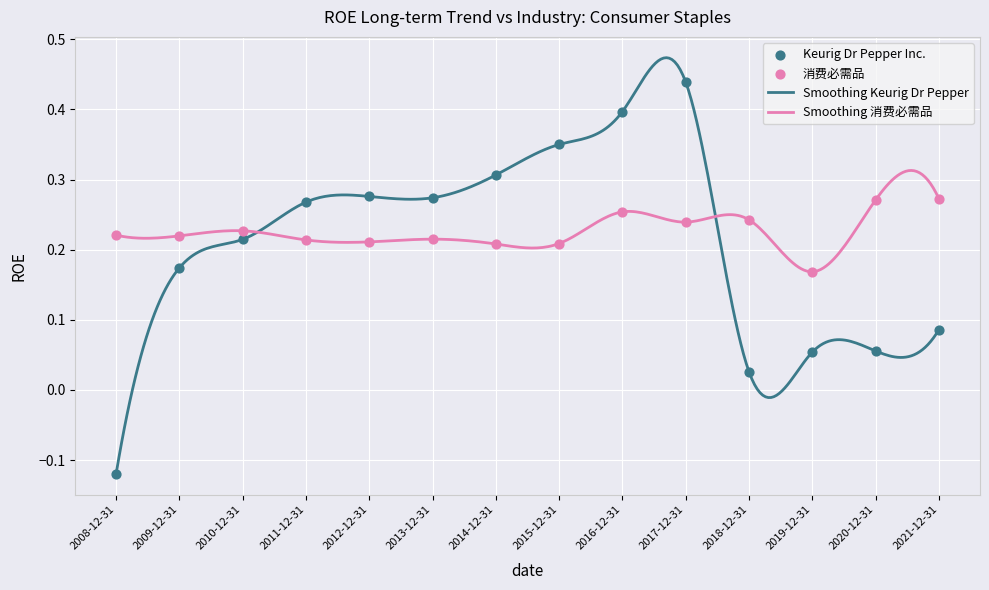

Which series has the widest spread of values?

Smoothing Keurig Dr Pepper